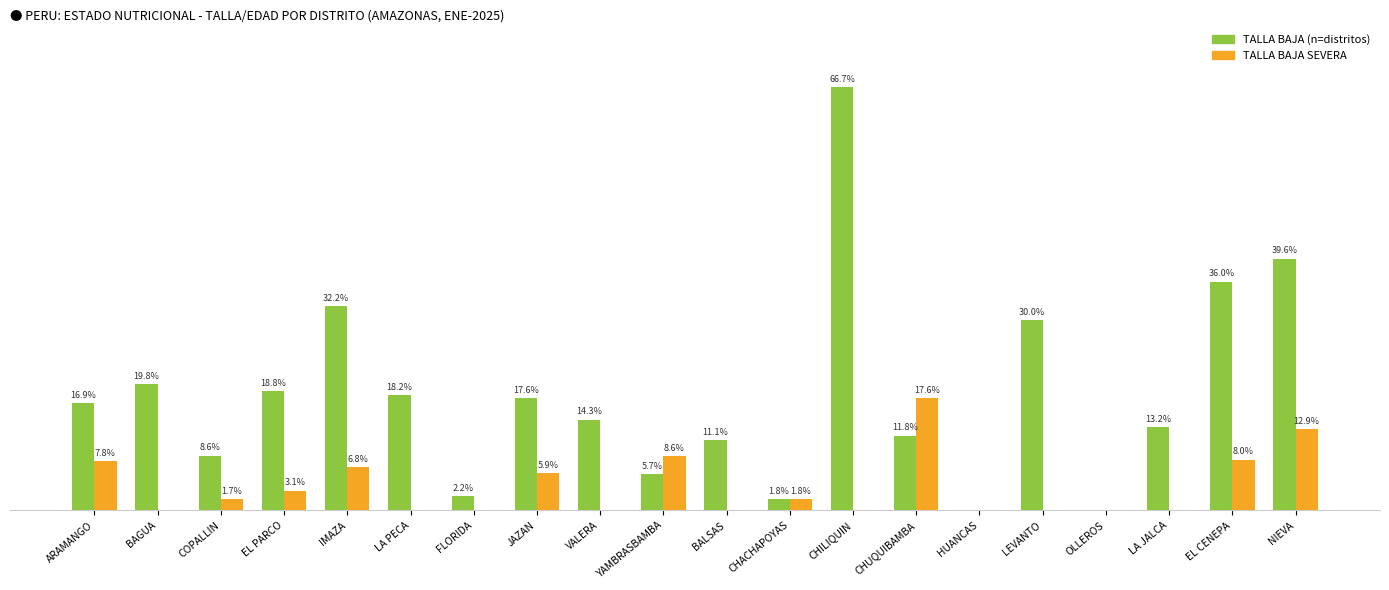

At which category is the sum across all series the highest?

CHILIQUIN